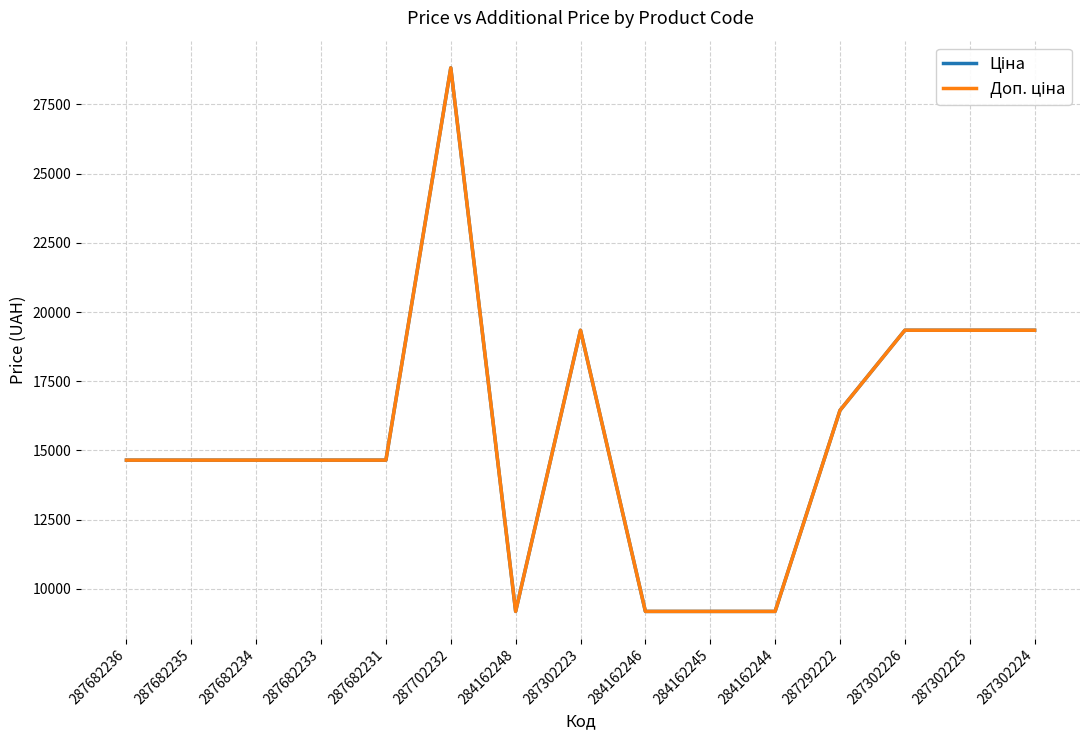

Does the chart have visible grid lines?

Yes